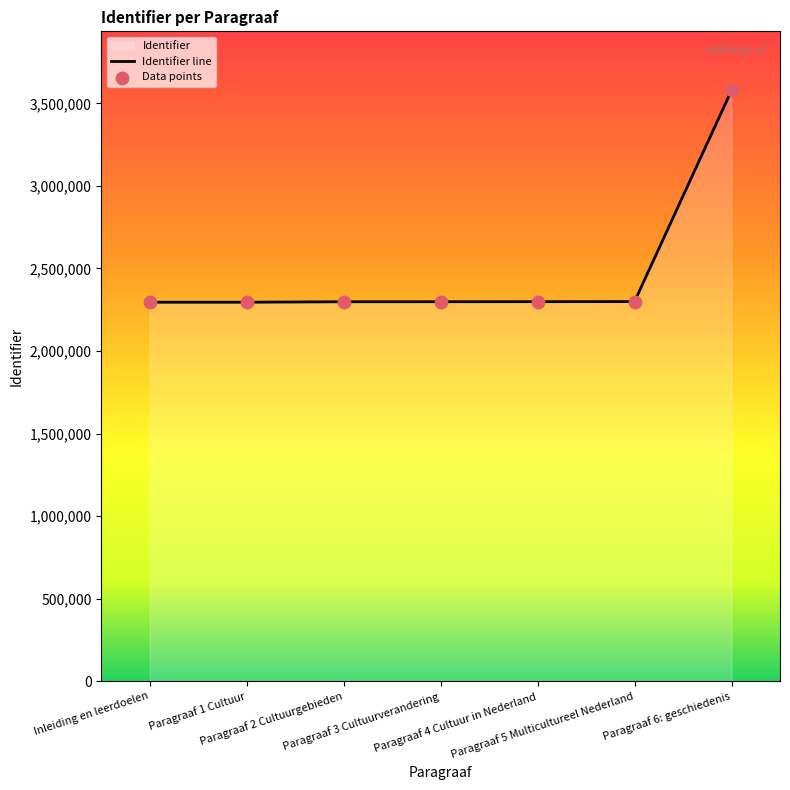

What is the change in value from Paragraaf 2 Cultuurgebieden to Paragraaf 5 Multicultureel Nederland?

+1086